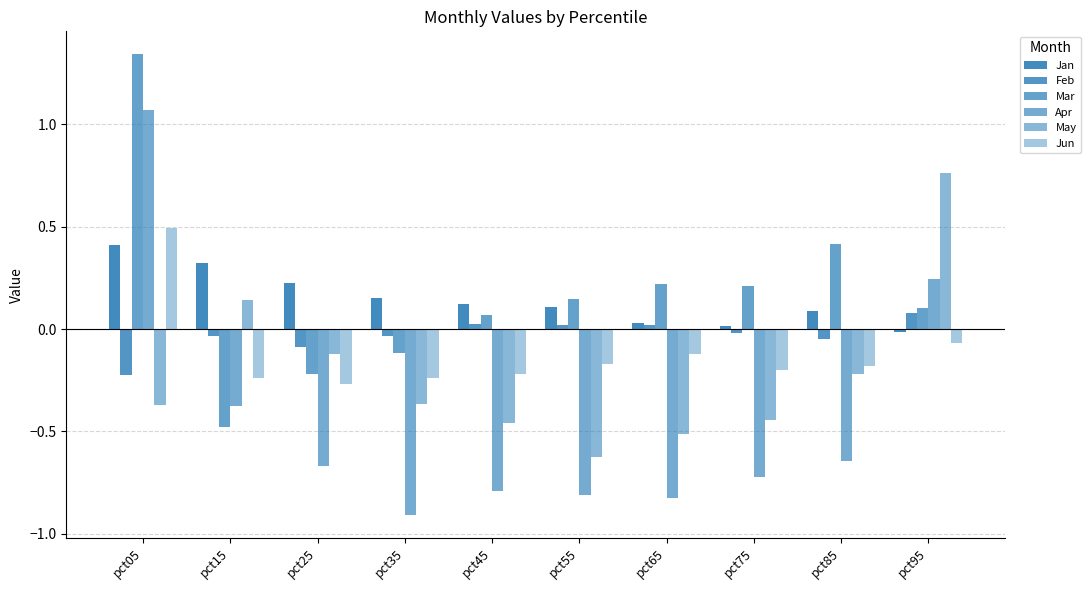

Count the number of data series in this chart.

6